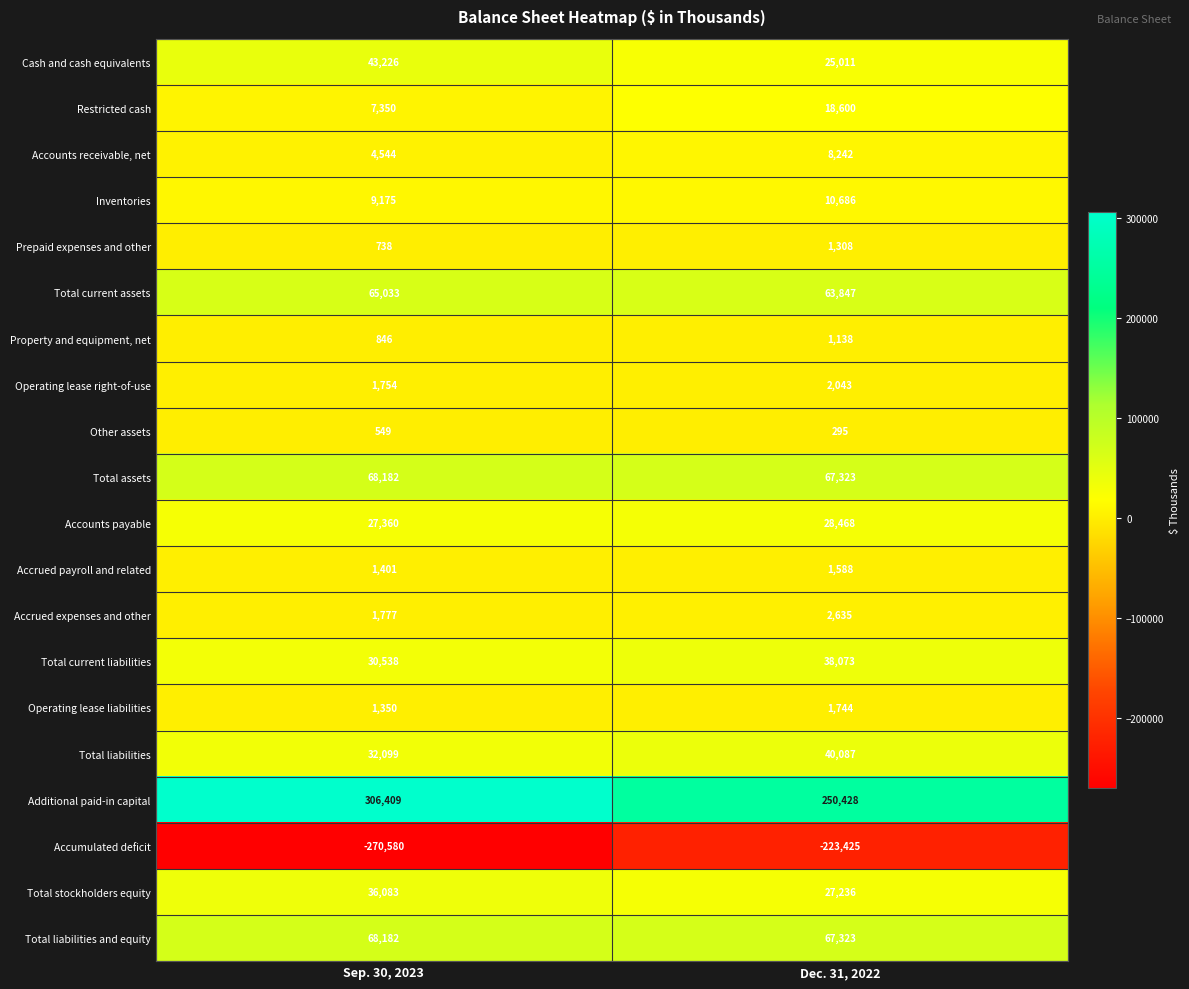

The value of Accumulated deficit at Sep. 30, 2023 is -401660. True or false?

False